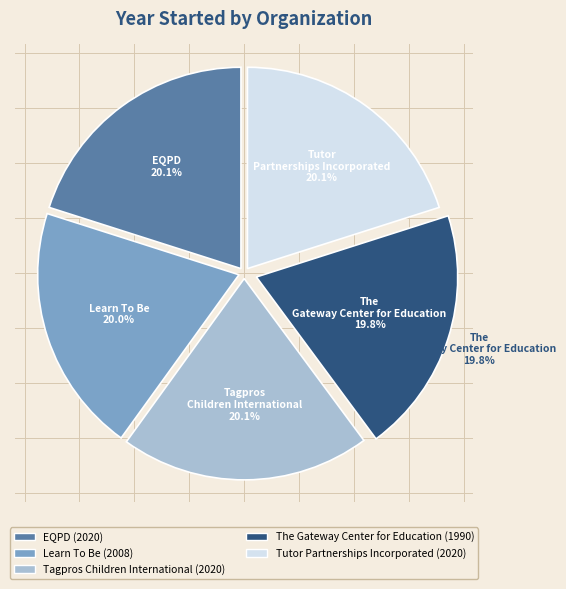

The EQPD slice represents 20% of the pie. True or false?

True